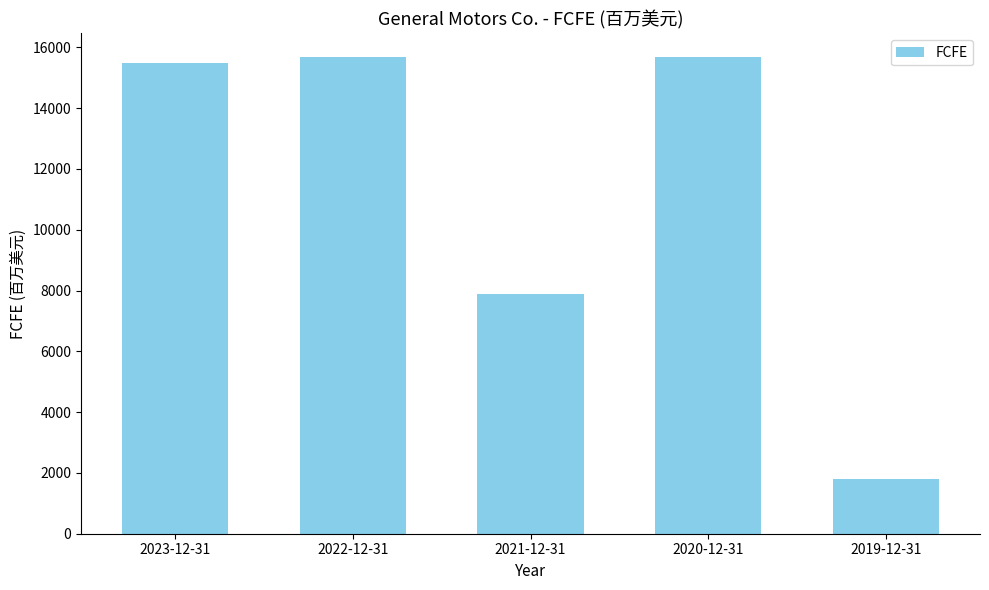

How many bars are there in total?

5